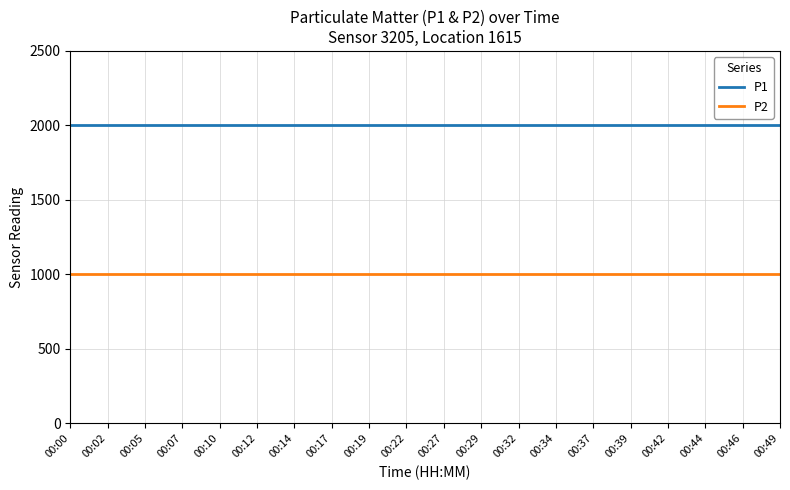

Does the chart display data point markers on the line(s)?

No